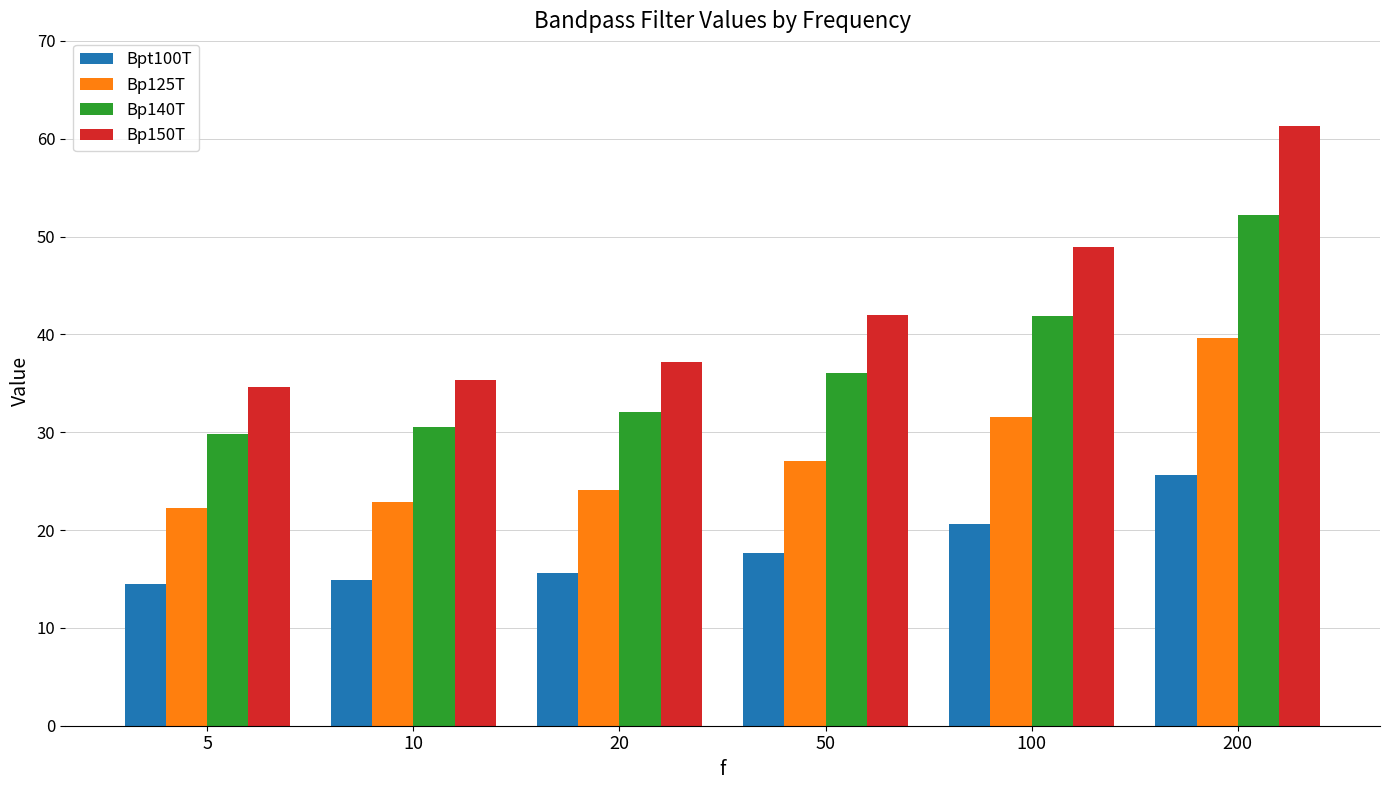

List the series in order of their overall mean, lowest first.

Bpt100T, Bp125T, Bp140T, Bp150T